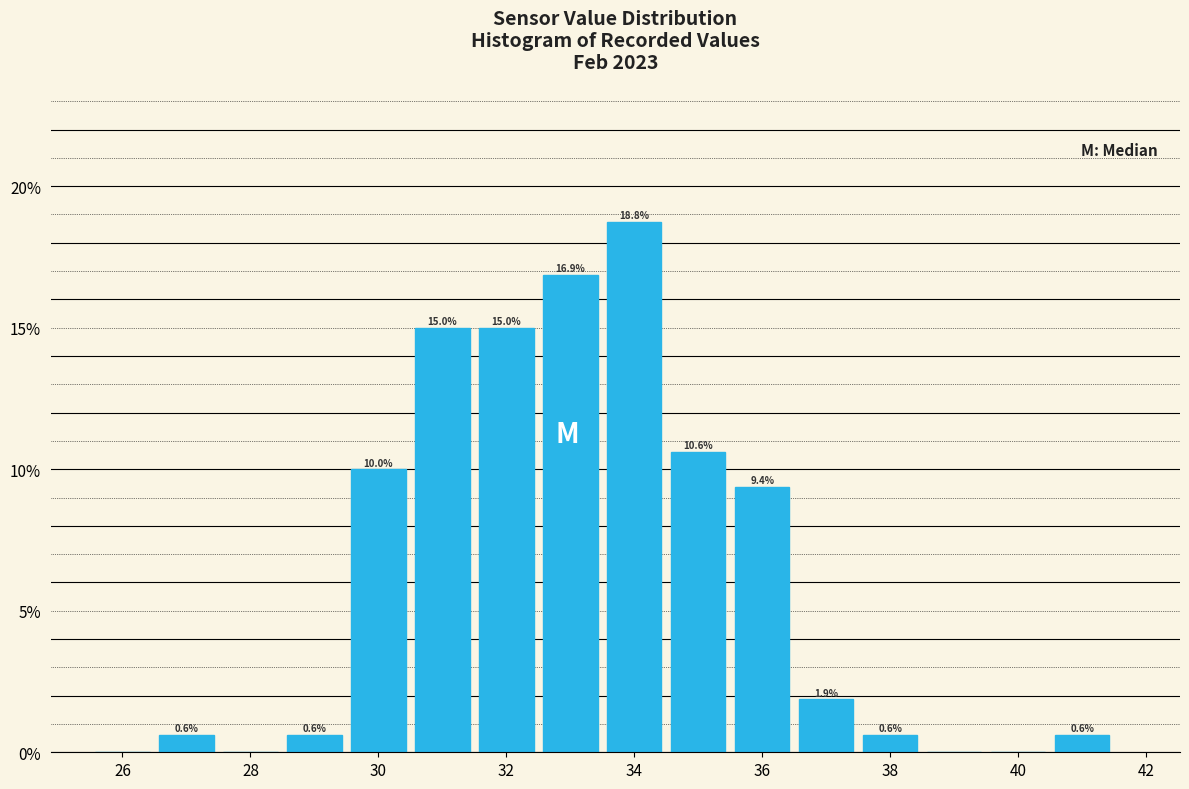

Over which range of the x-axis is the bar tallest?

33.5 to 34.5